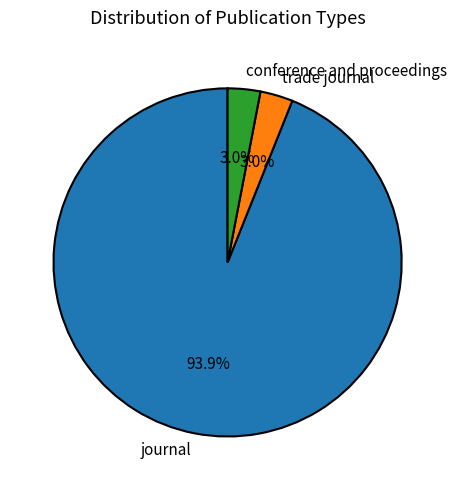

The journal slice represents 81% of the pie. True or false?

False